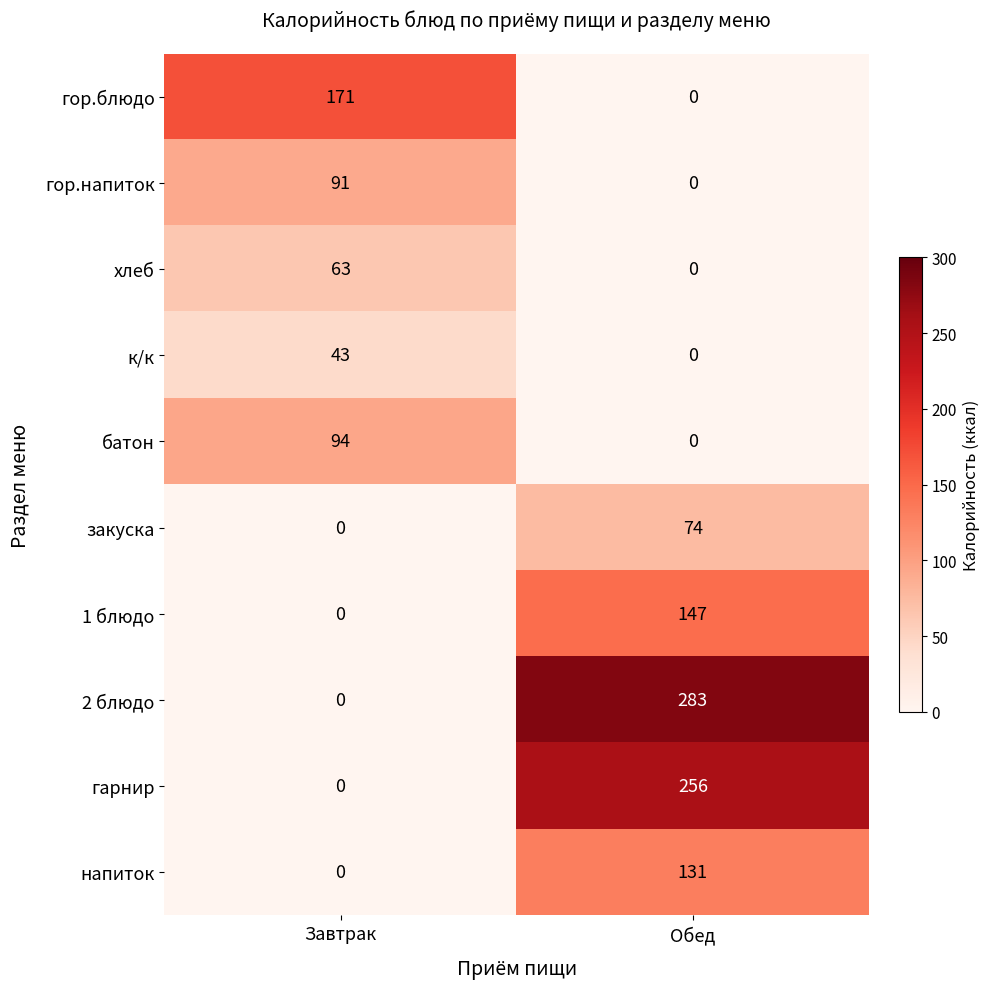

Between Завтрак and Обед, which series saw the biggest shift?

2 блюдо